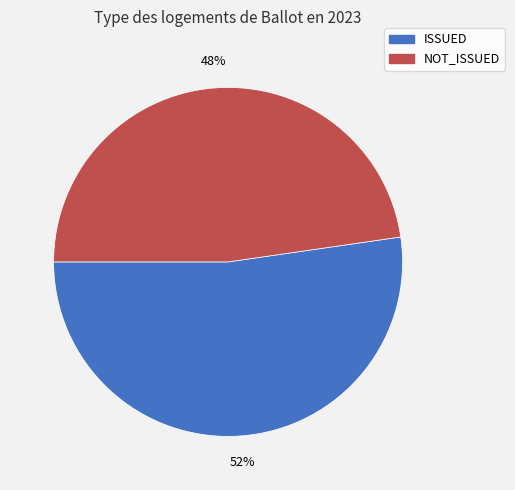

To the nearest percent, what portion does ISSUED represent?

52%